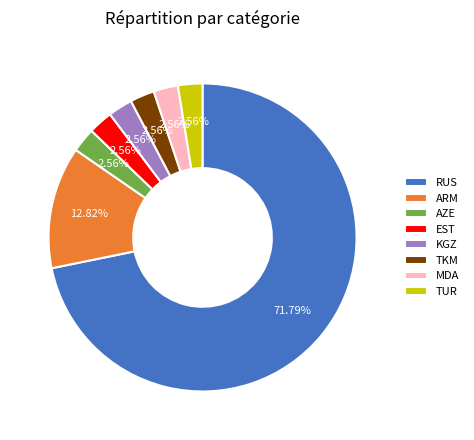

To the nearest percent, what is the combined percentage of TKM and KGZ?

5%